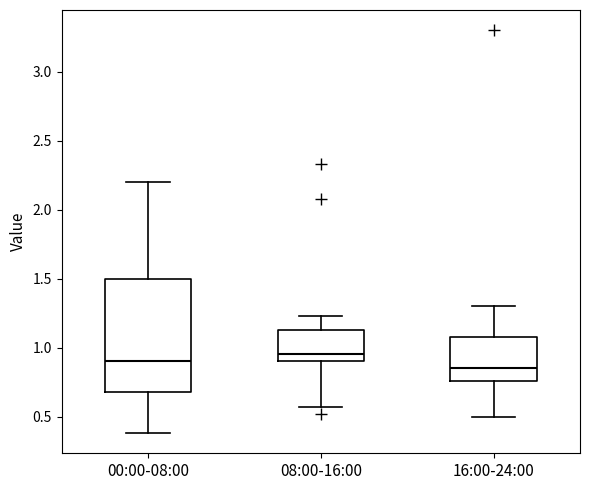

Reading left to right, transcribe this box plot: for each box, give where its median line is, the range the box spans, and where its two whiskers end, as read against the y-axis. The values are not printed on the chart, so give them approximately, as read against the axis.

00:00-08:00: median 0.90, box 0.70 to 1.50, whiskers 0.40 to 2.20
08:00-16:00: median 0.95, box 0.90 to 1.15, whiskers 0.55 to 1.25
16:00-24:00: median 0.85, box 0.75 to 1.10, whiskers 0.50 to 1.30